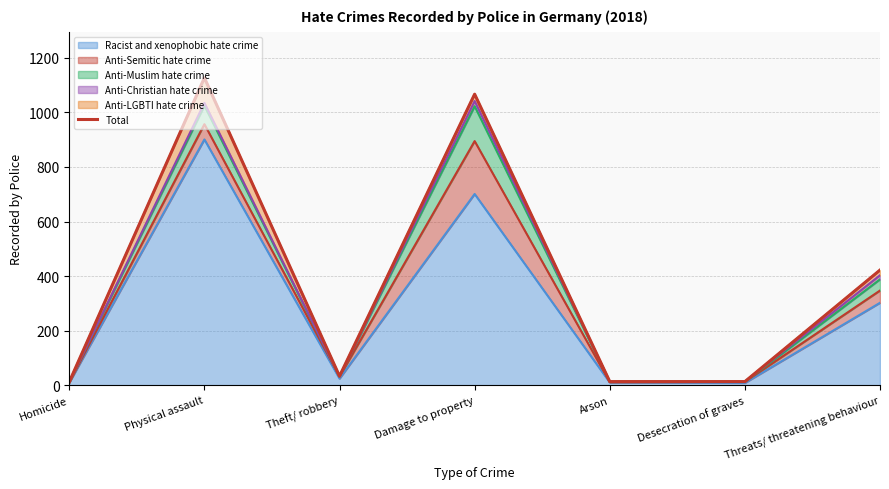

How many points are lower than both their immediate neighbors (excluding endpoints)?

1